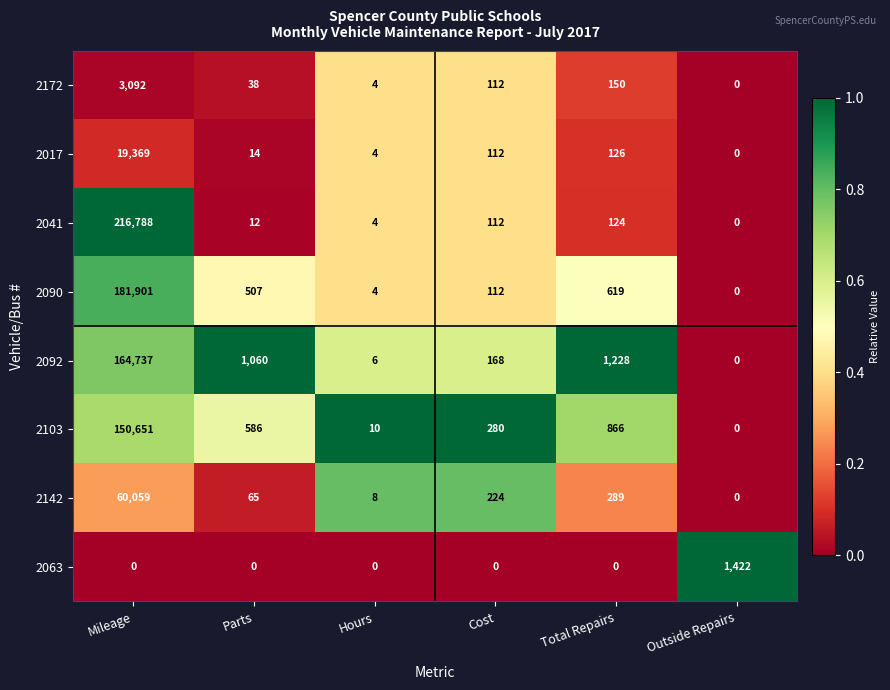

Between Mileage and Hours, which series saw the biggest shift?

2041